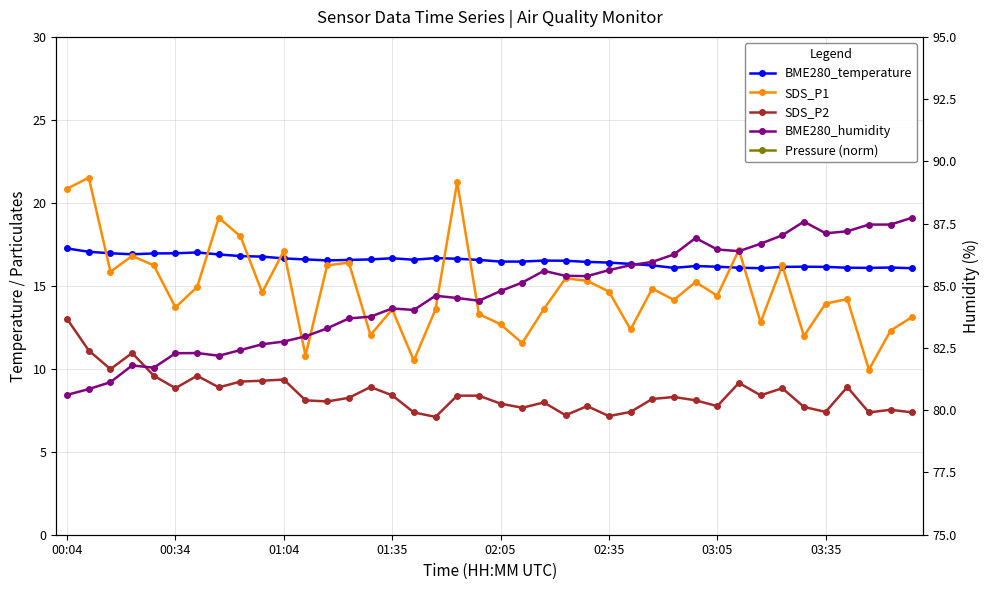

The value of SDS_P1 at 03:05 is 25.9. True or false?

False